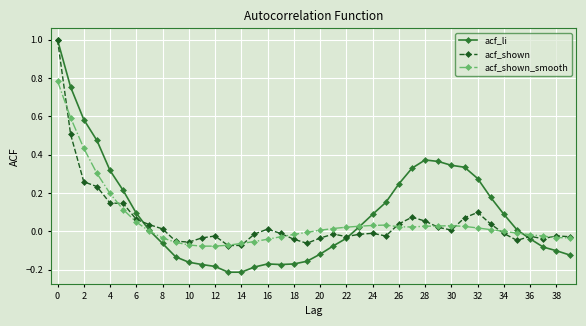

What is the difference between the maximum and minimum values in the acf_shown series?

1.1